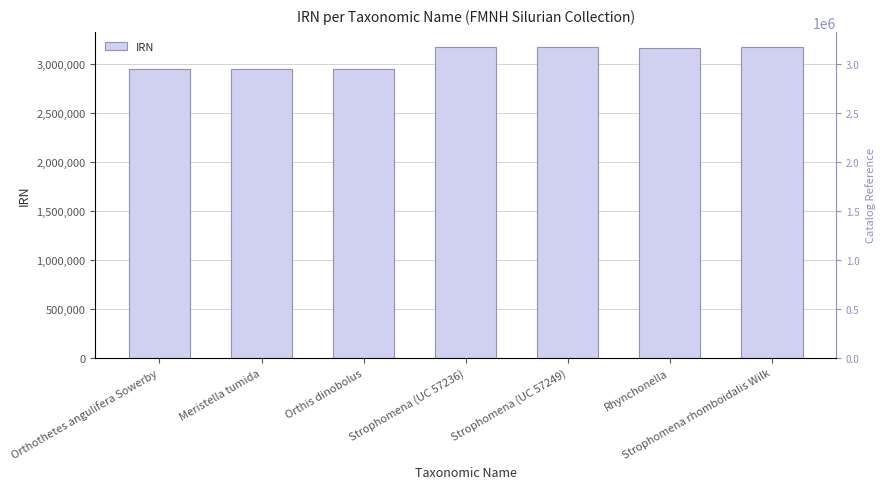

How many data points are above 3158303?

3